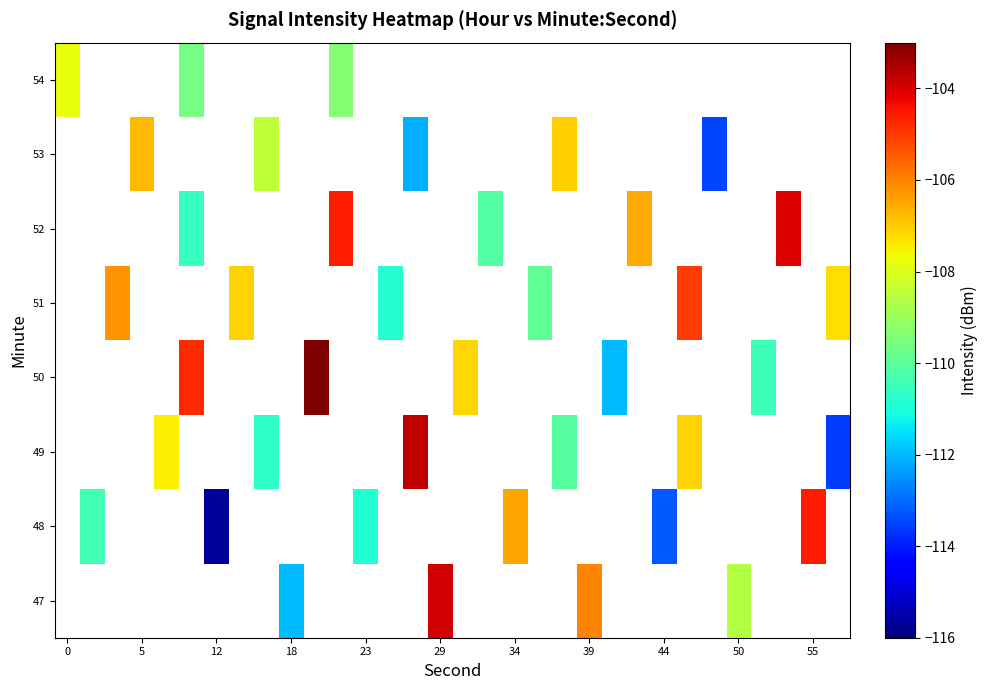

Count the number of categories in the chart.

32